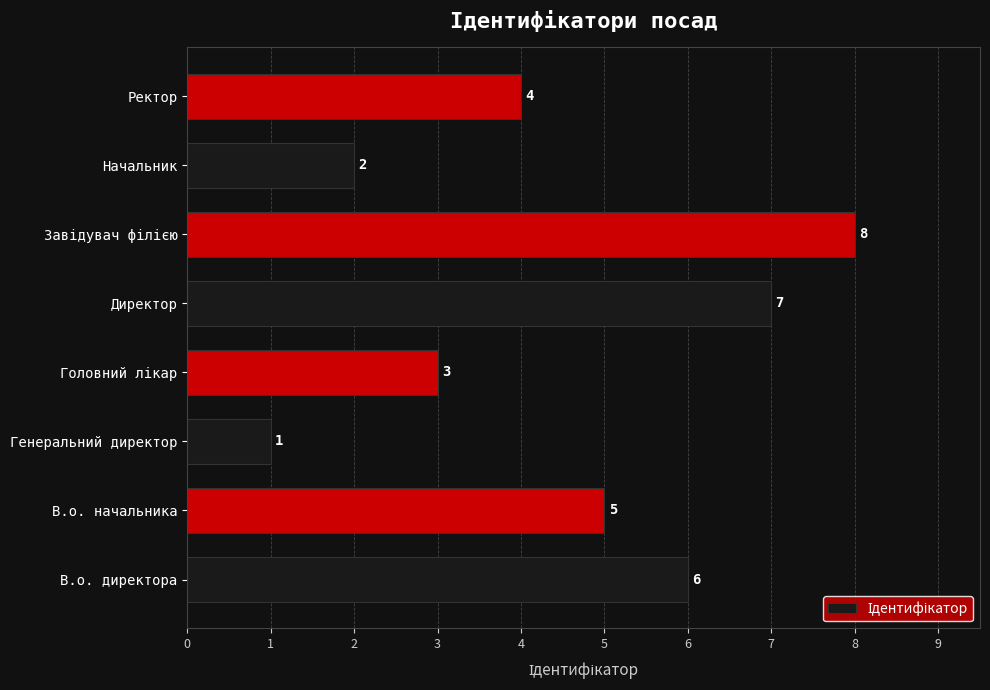

At which label is the value closest to 4?

Ректор